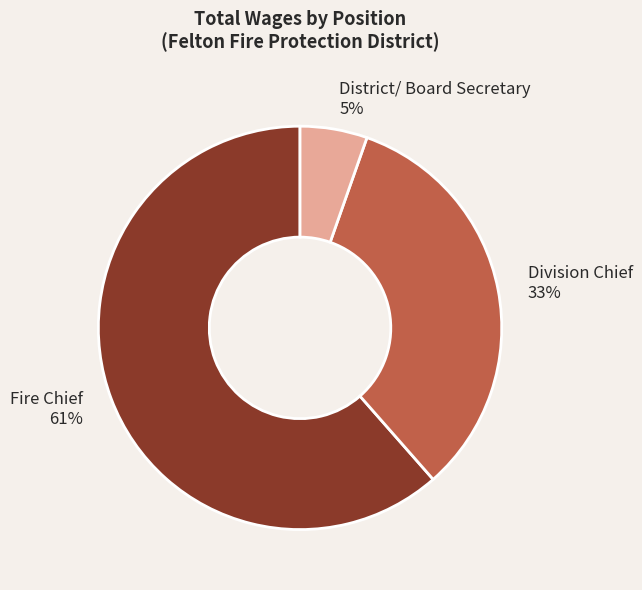

Is there a majority slice in this chart?

Yes